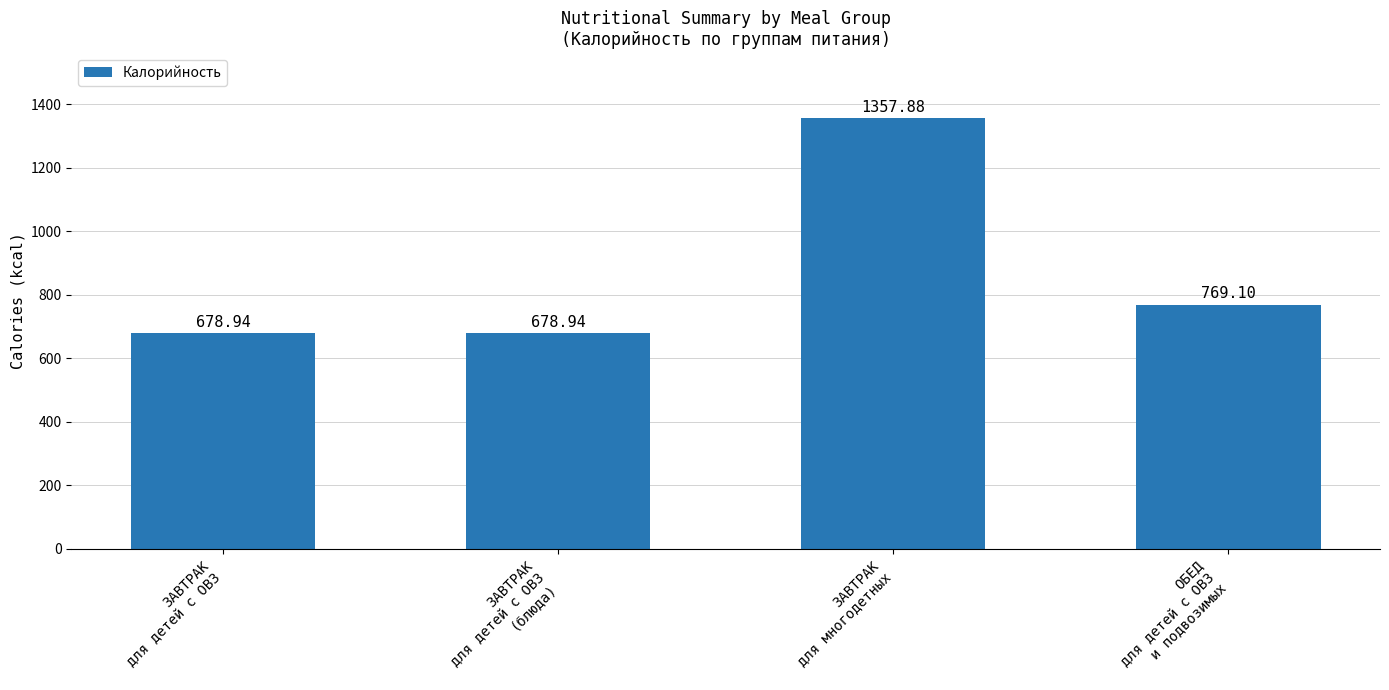

What is the ratio of the value at ЗАВТРАК
для детей с ОВЗ to the value at ОБЕД
для детей с ОВЗ
и подвозимых?

0.9